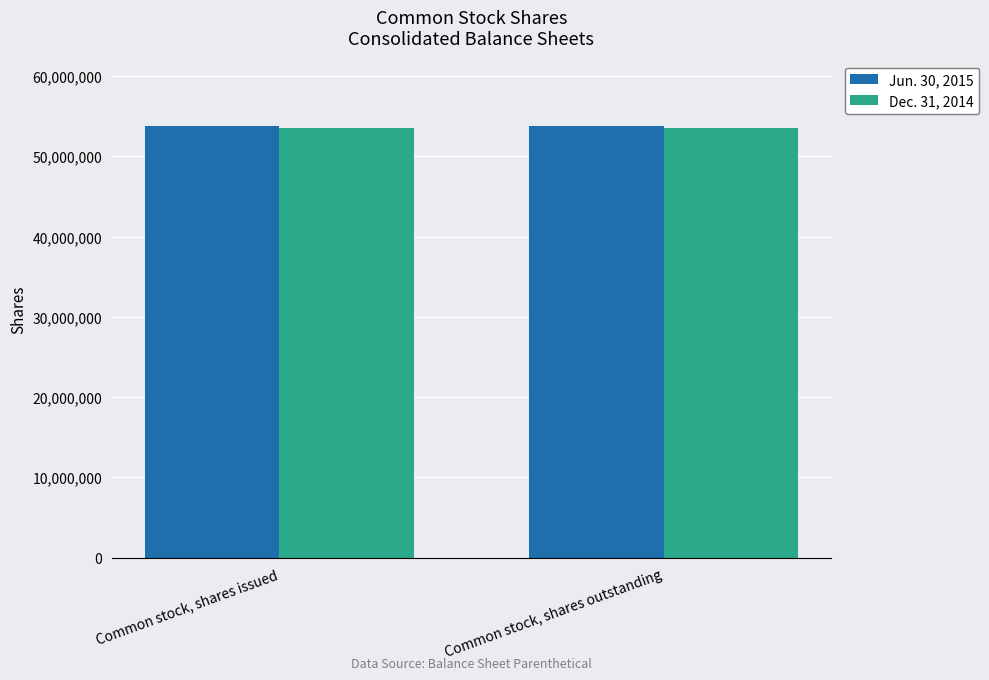

What is the total value across all series at Common stock, shares outstanding?

107347340